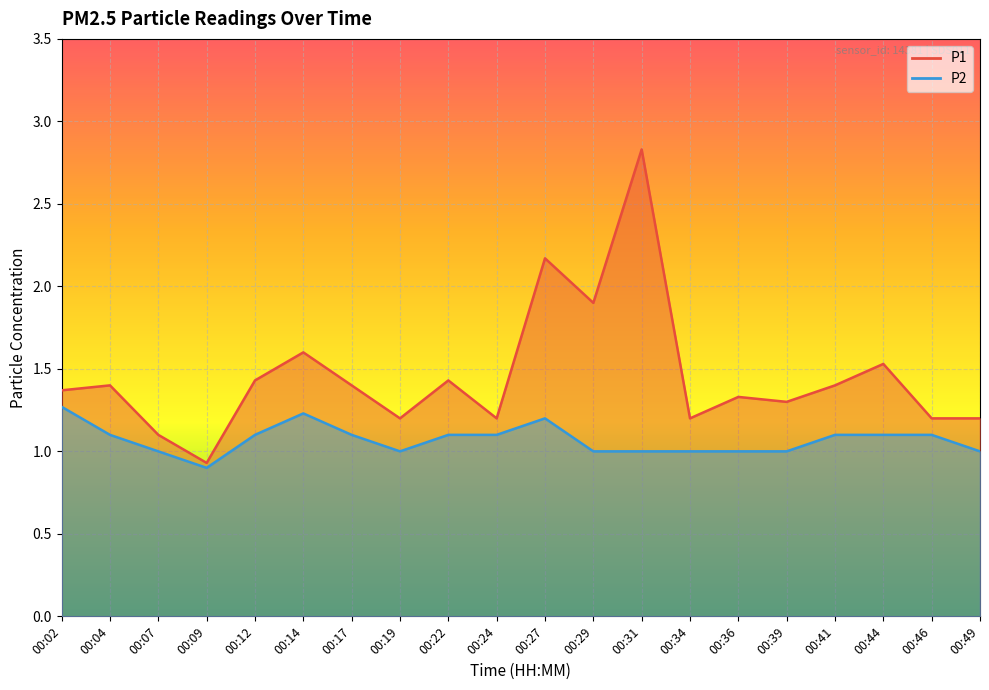

True or false: P1 and P2 intersect in this chart.

False